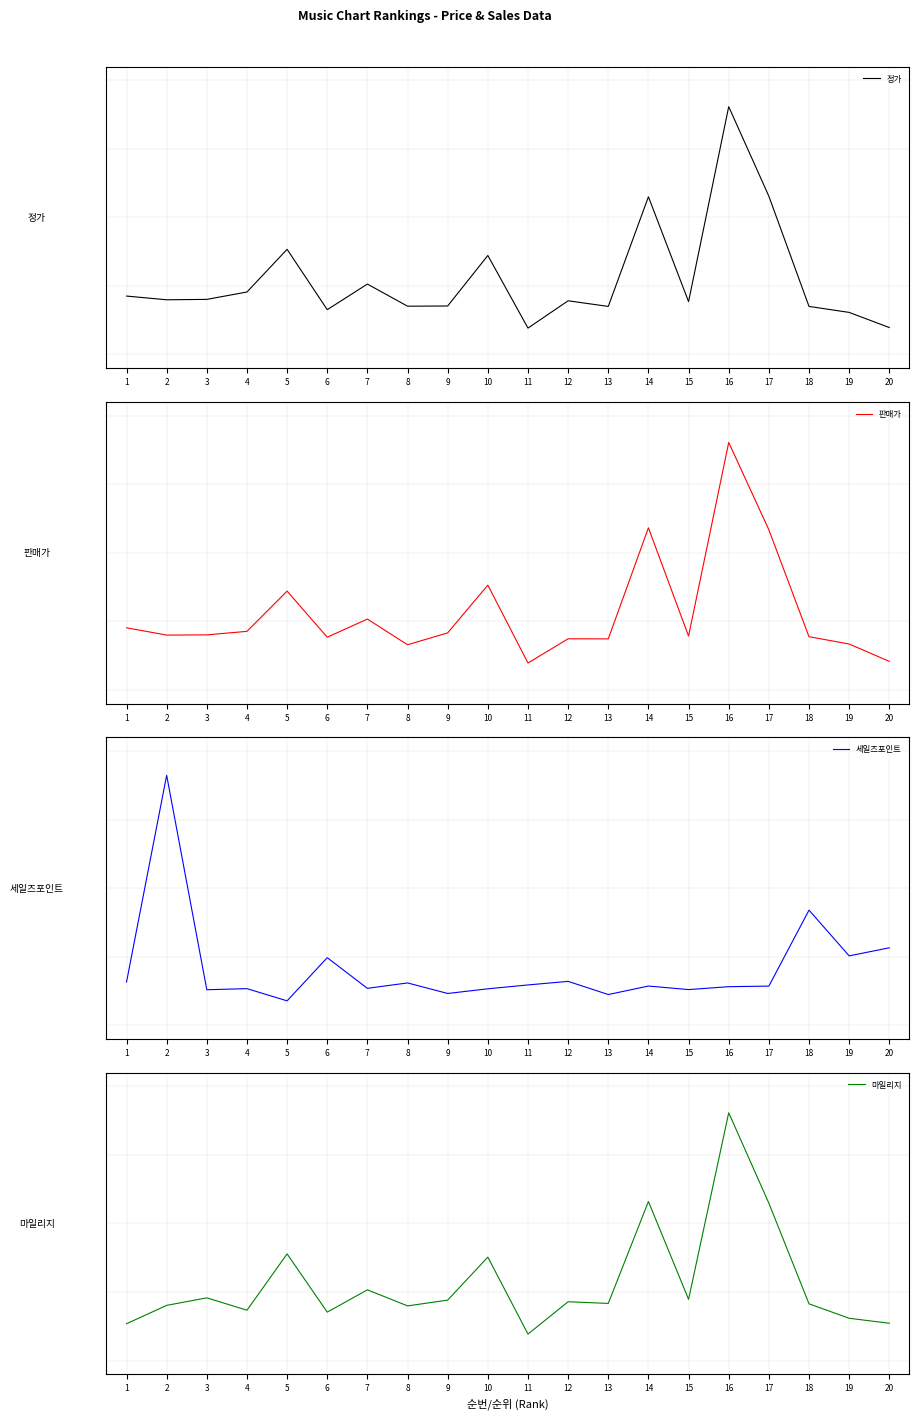

What is the difference between the 마일리지 values at 8 and 15?

0.1